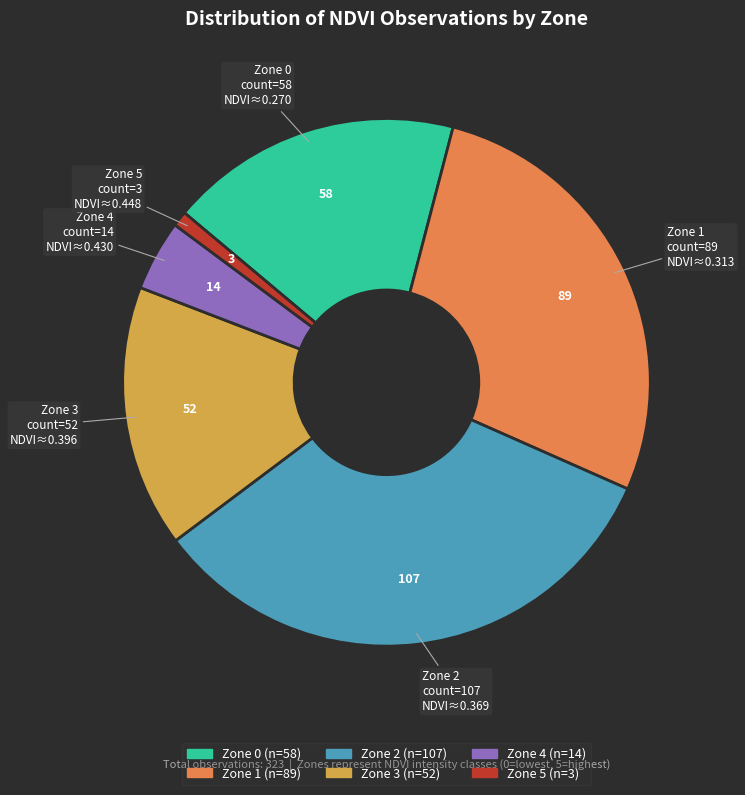

Between Zone 5 and Zone 3, which is larger?

Zone 3